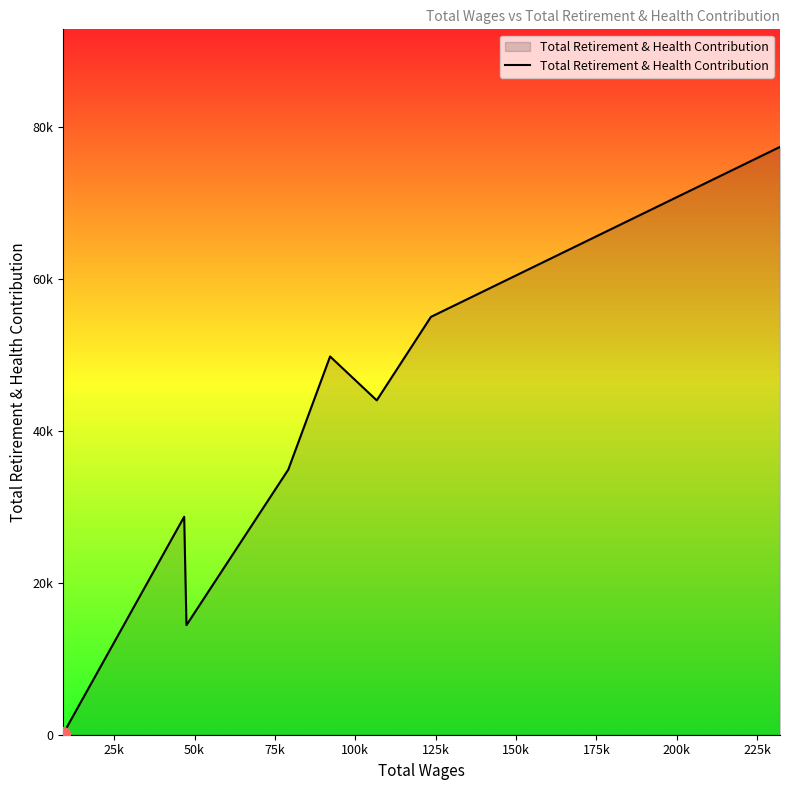

Does the chart display data point markers on the line(s)?

No